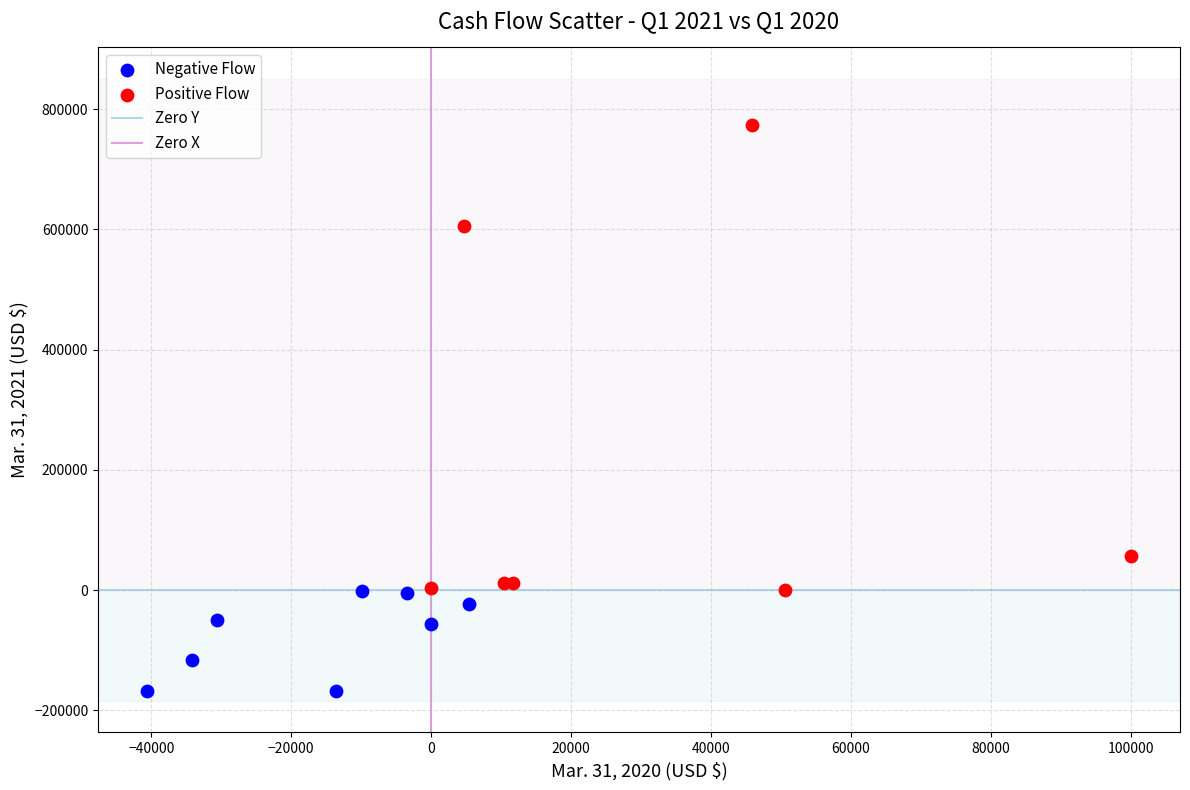

Which series contains the lowest Y value?

Negative Flow